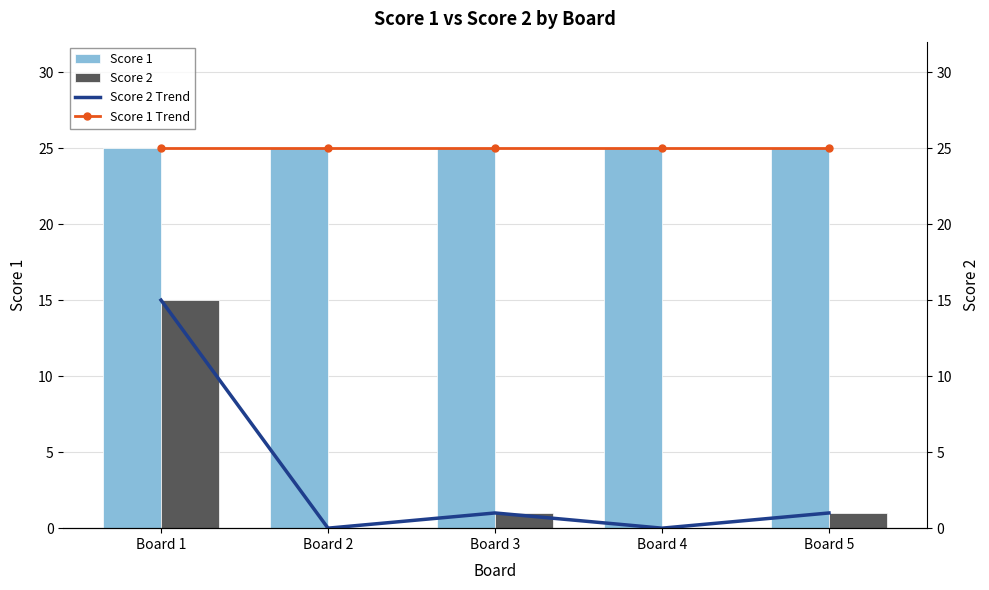

Reading right to left, list all the values displayed in this chart.

Score 1: 25	25	25	25	25
Score 2: 1	0	1	0	15
Score 1 Trend: 25	25	25	25	25
Score 2 Trend: 1	0	1	0	15